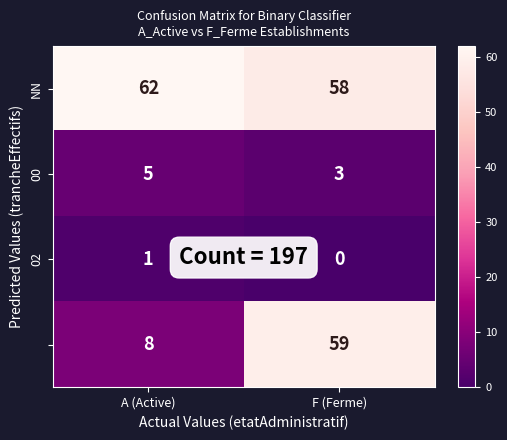

What is the spread (max minus min) of values at F (Ferme)?

59